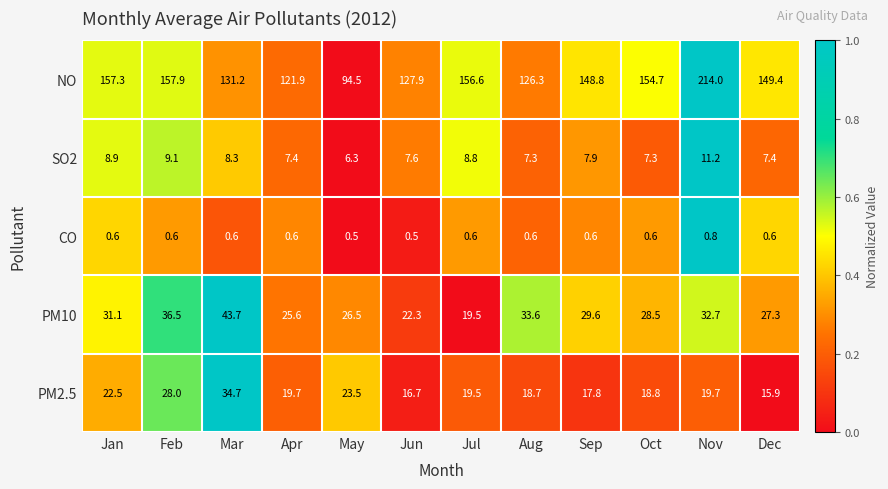

How many data points does each series have?

12